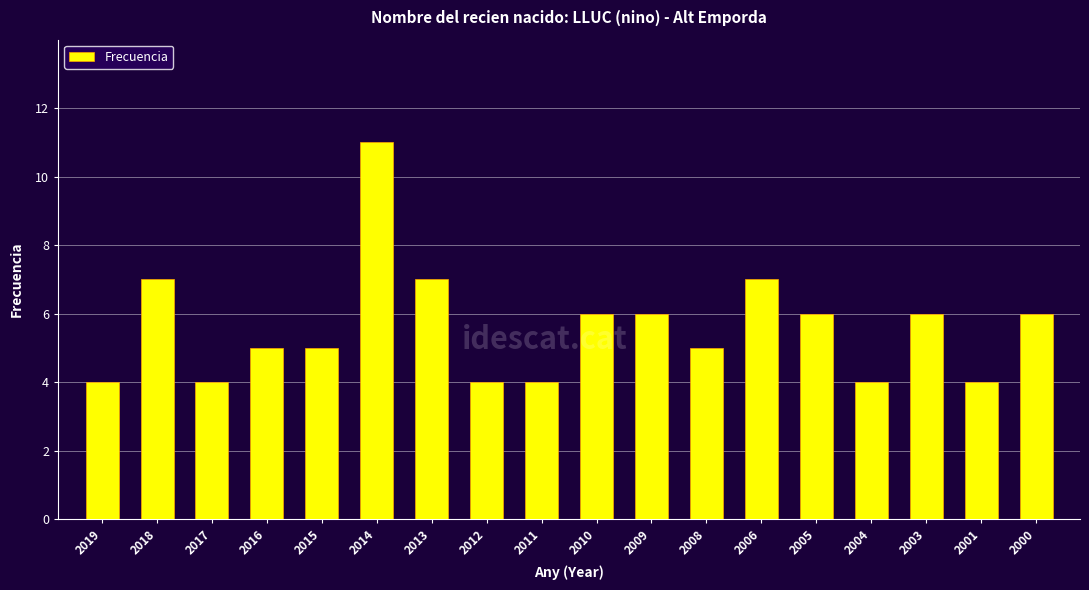

What is the change in value from 2013 to 2003?

-1